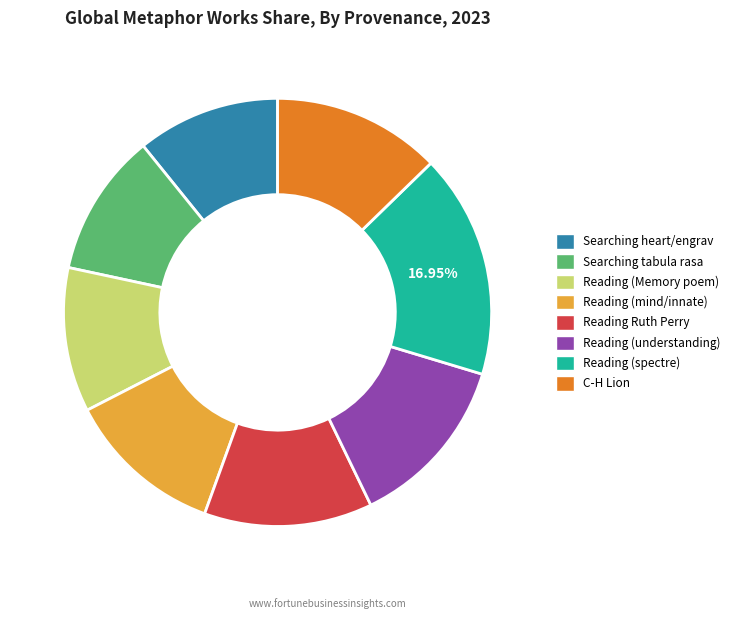

Which has a higher value, Searching tabula rasa or Reading (mind/innate)?

Reading (mind/innate)